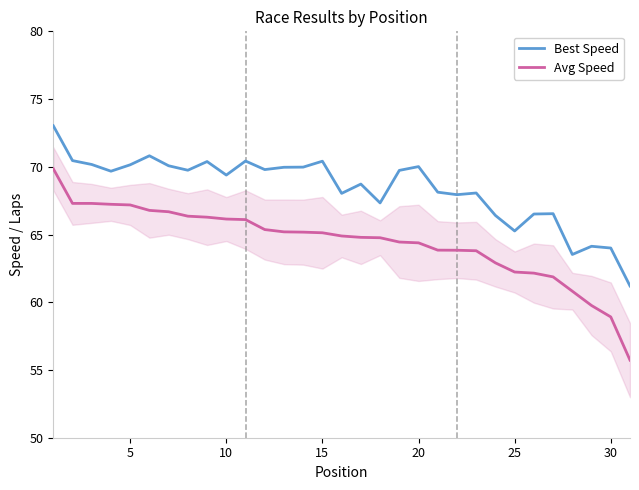

Which series has the largest total across all categories?

Best Speed